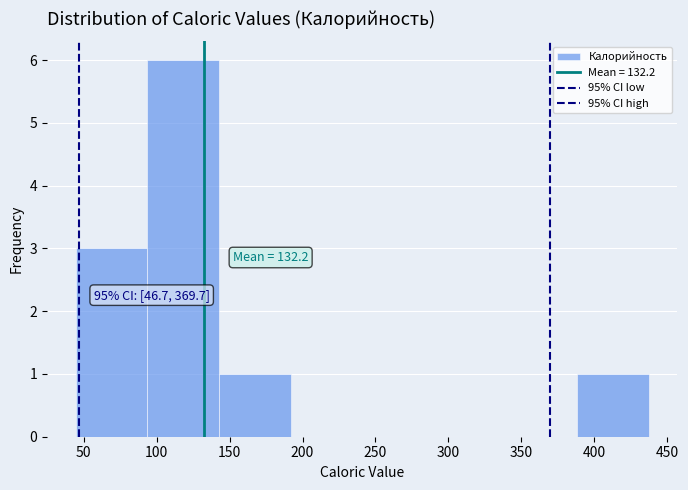

Which range on the x-axis has the tallest bar?

95 to 145